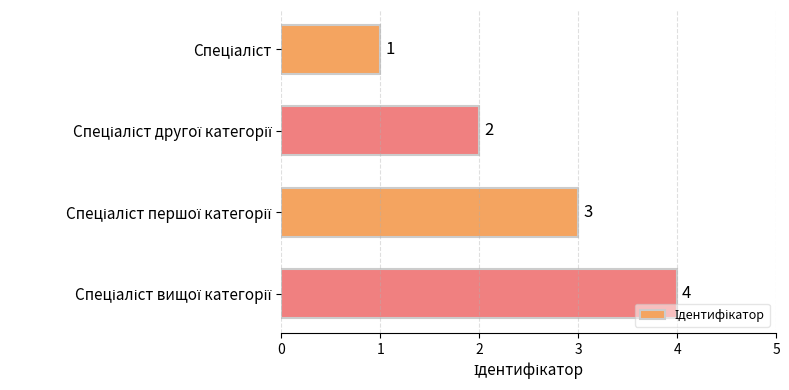

Count the values in the range 2 to 4.

3